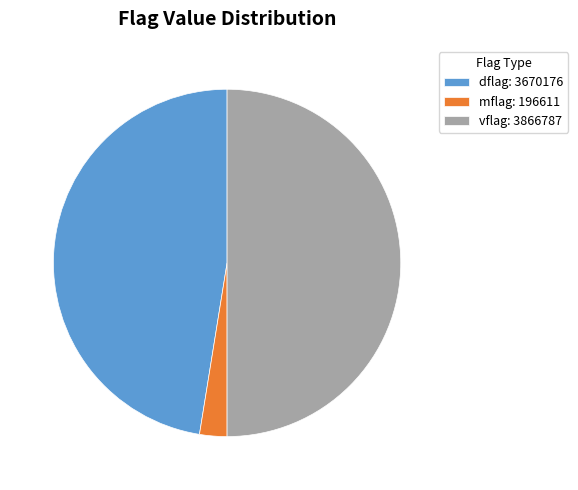

Is the sum of dflag: 3670176 and vflag: 3866787 greater than half?

Yes